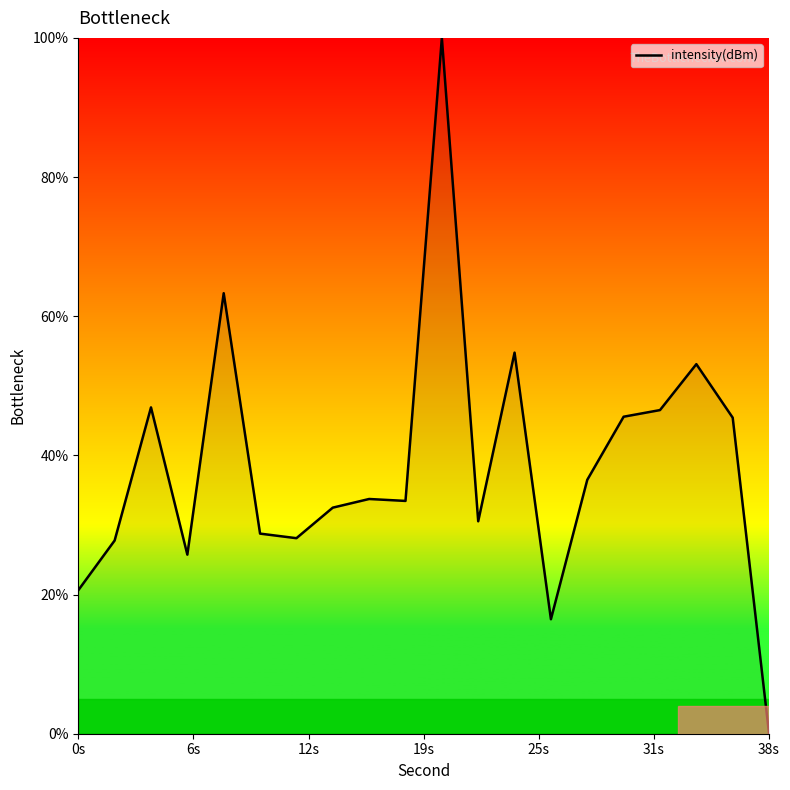

What is the difference between the maximum and minimum values?

100.0